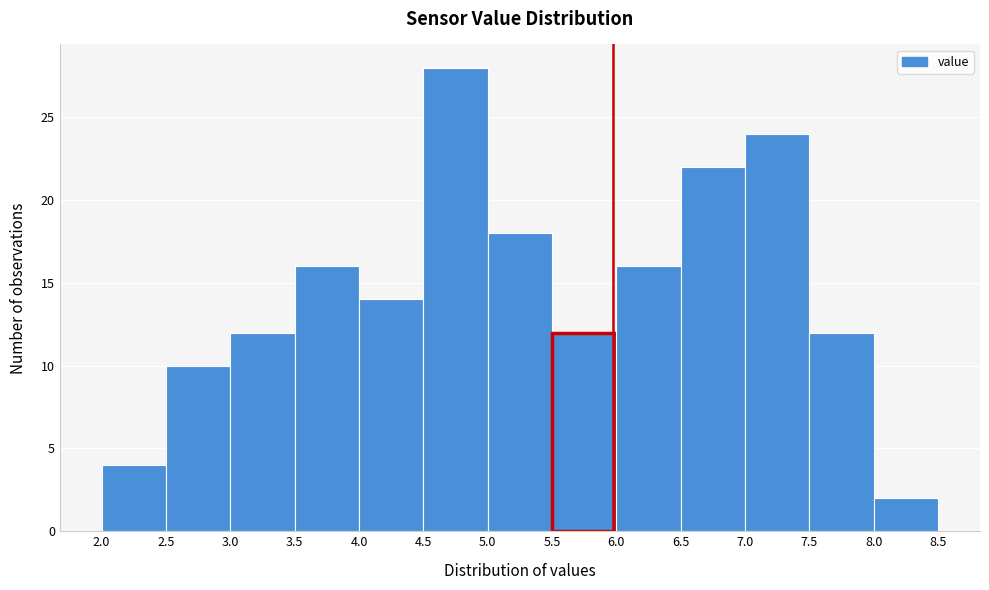

Reading left to right, transcribe this chart: for each bar, give the range it covers on the x-axis and its height. The values are not printed on the chart, so give them approximately, as read against the axis.

2.0 to 2.5: 4
2.5 to 3.0: 10
3.0 to 3.5: 12
3.5 to 4.0: 16
4.0 to 4.5: 14
4.5 to 5.0: 28
5.0 to 5.5: 18
5.5 to 6.0: 12
6.0 to 6.5: 16
6.5 to 7.0: 22
7.0 to 7.5: 24
7.5 to 8.0: 12
8.0 to 8.5: 2